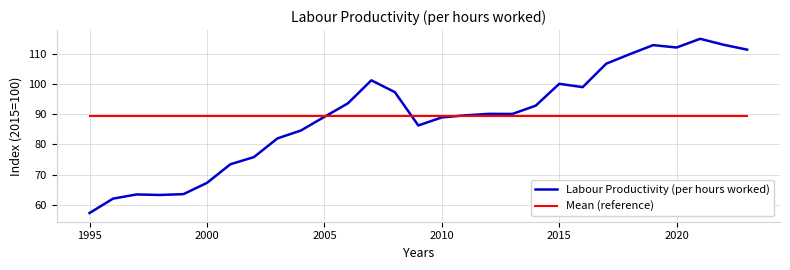

Which series has the widest spread of values?

Labour Productivity (per hours worked)